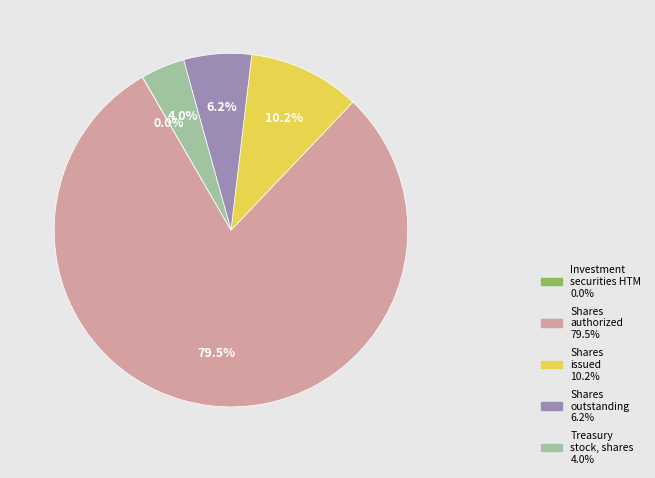

Does any single category account for the majority?

Yes